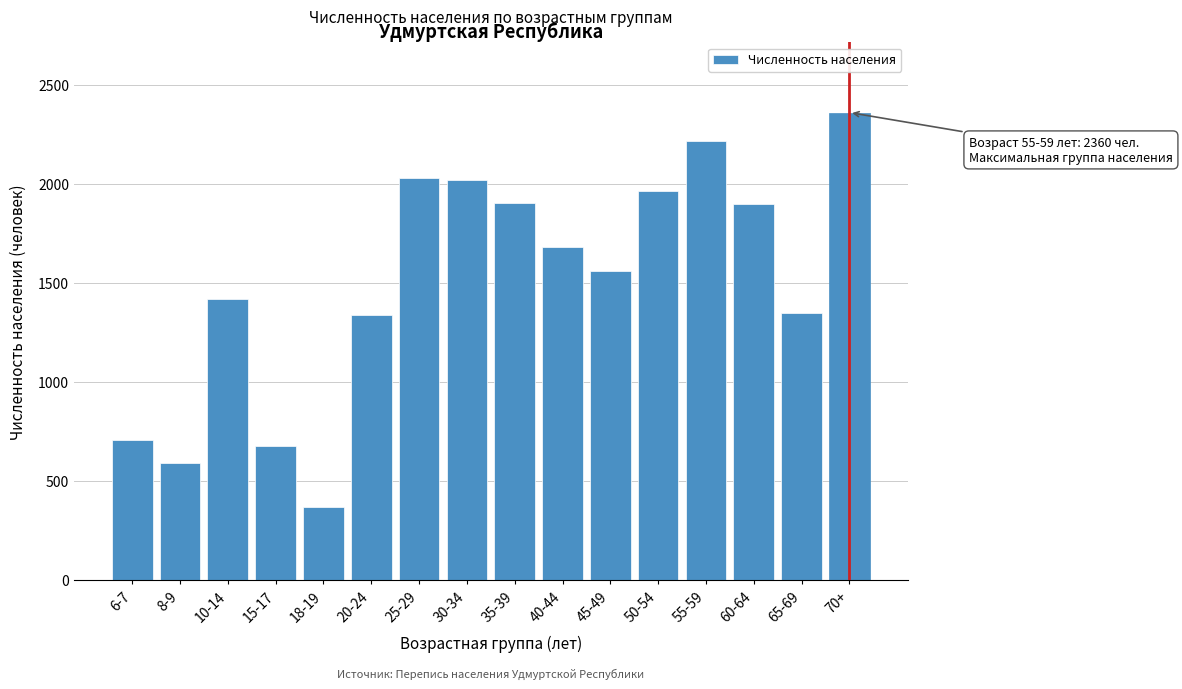

Between 45-49 and 10-14, which is larger?

45-49